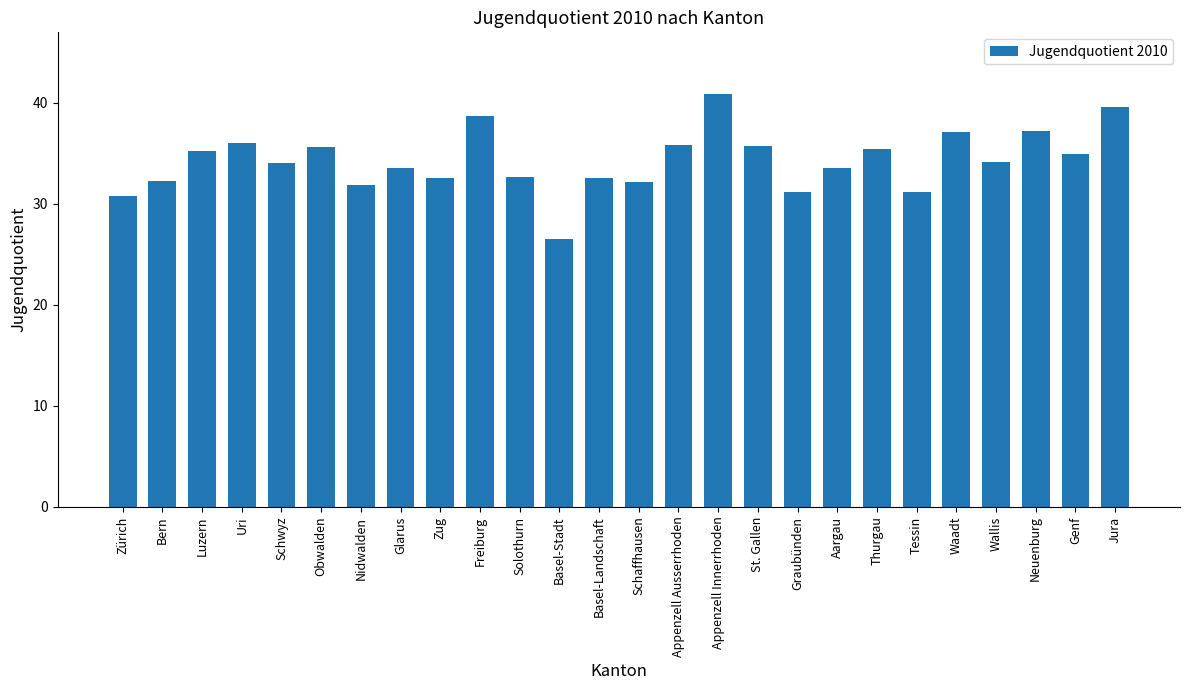

True or false: the data shows 48.2 at Zürich.

False